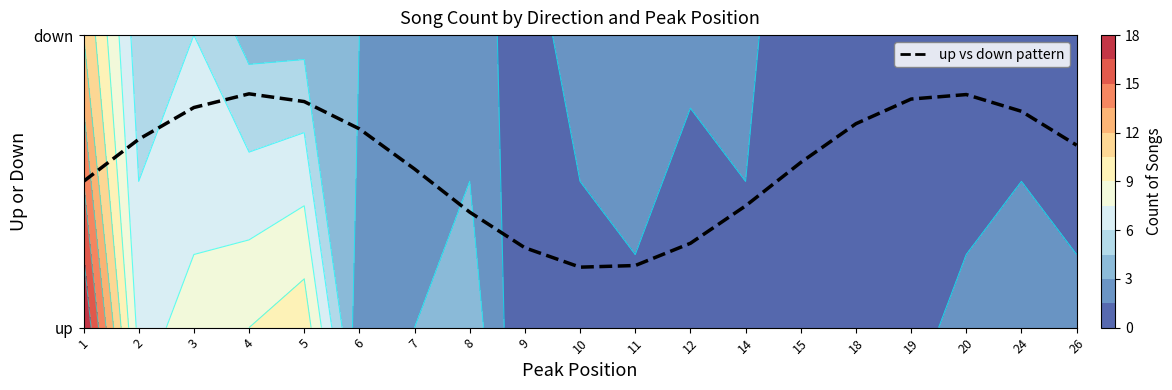

Reading right to left, list all the values displayed in this chart.

0.6	0.7	0.8	0.8	0.7	0.6	0.4	0.3	0.2	0.2	0.3	0.4	0.5	0.7	0.8	0.8	0.8	0.6	0.5